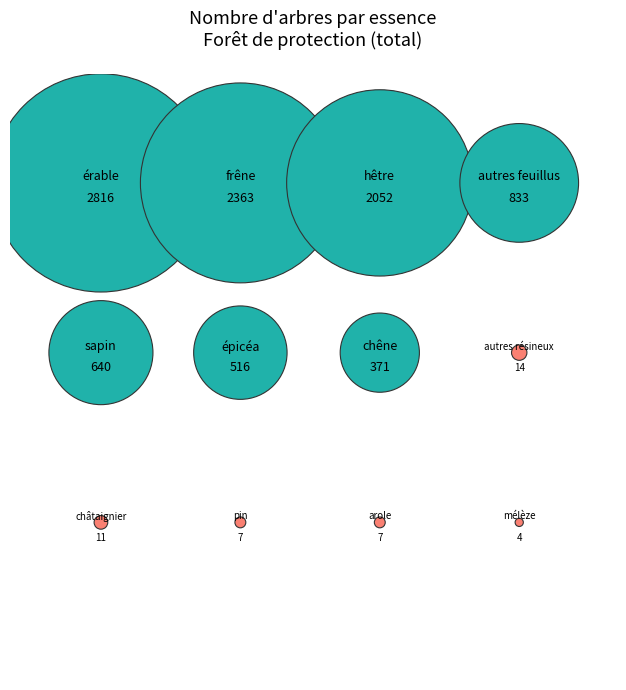

How many slices are in this pie chart?

12